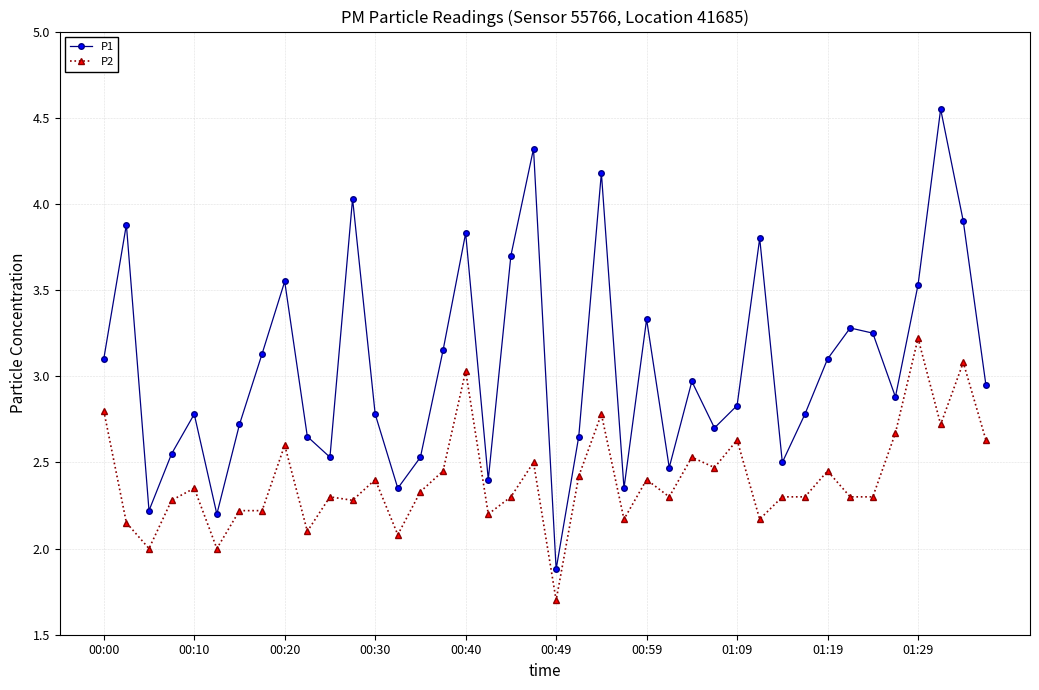

What are all the series names shown in the legend?

P1, P2